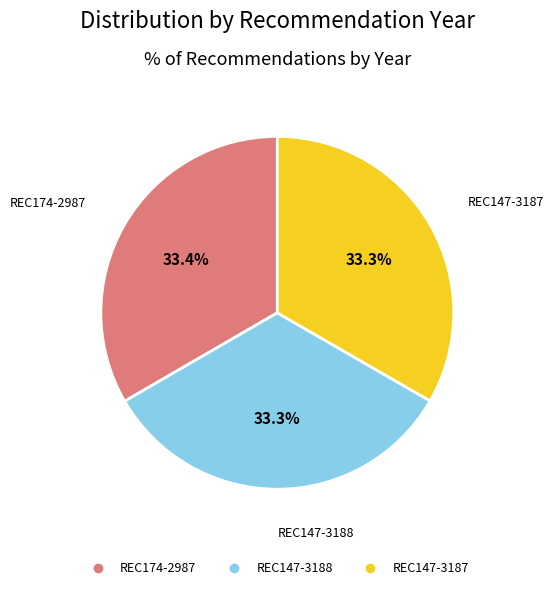

Does any single category account for the majority?

No